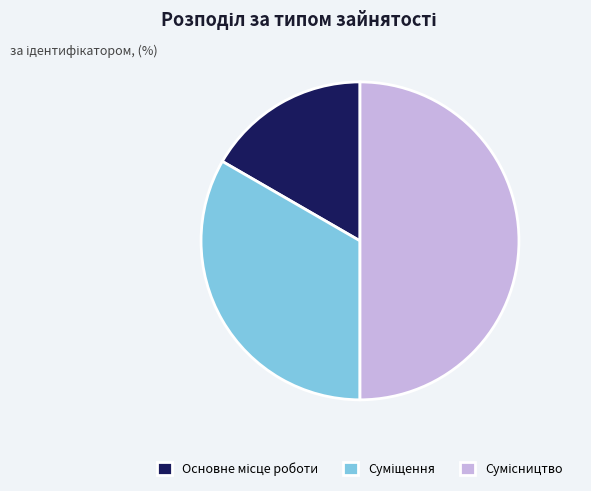

To the nearest percent, what percentage of the pie is Суміщення?

33%